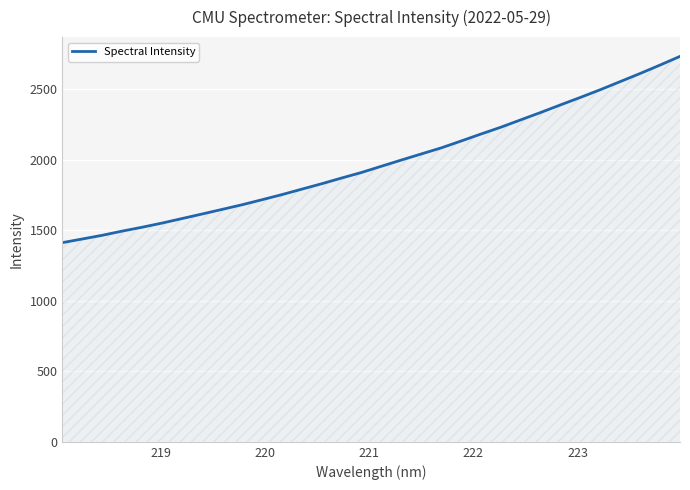

What is the sum of all values?

63451.8